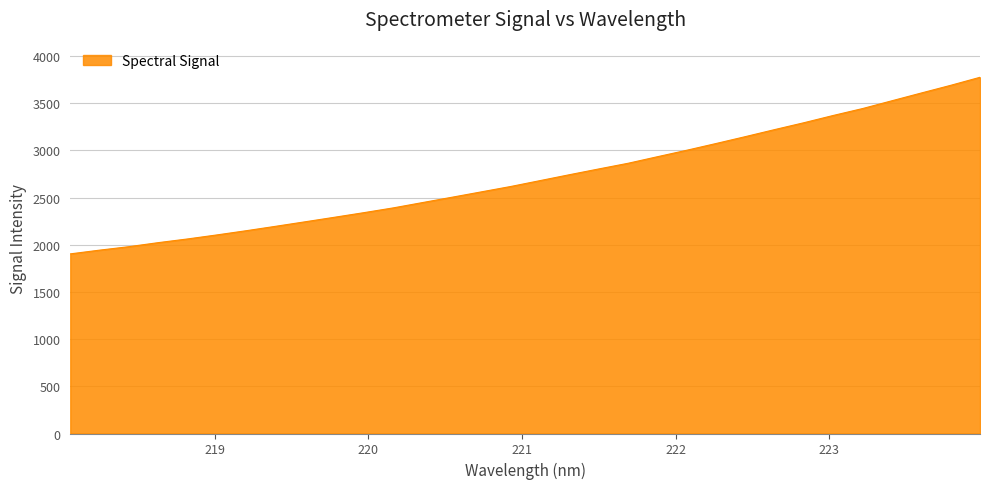

Does the chart display data point markers on the line(s)?

No